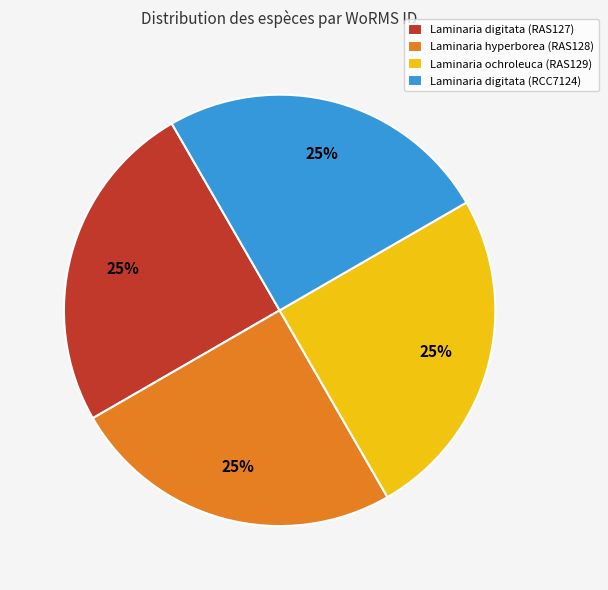

Is there a majority slice in this chart?

No